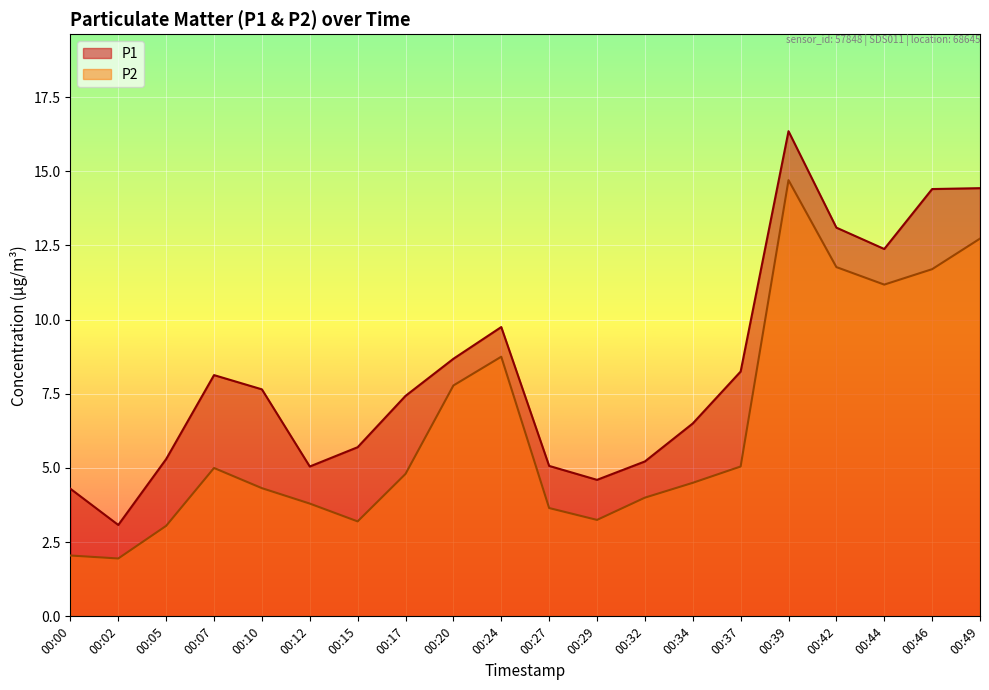

Is it true that P1 equals 14.6 at 00:37?

False